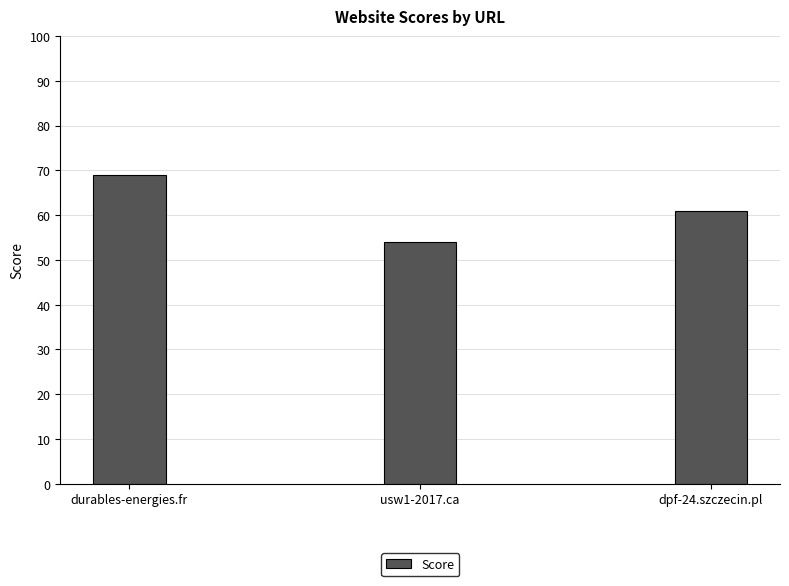

What is the difference between the second highest and minimum values?

7